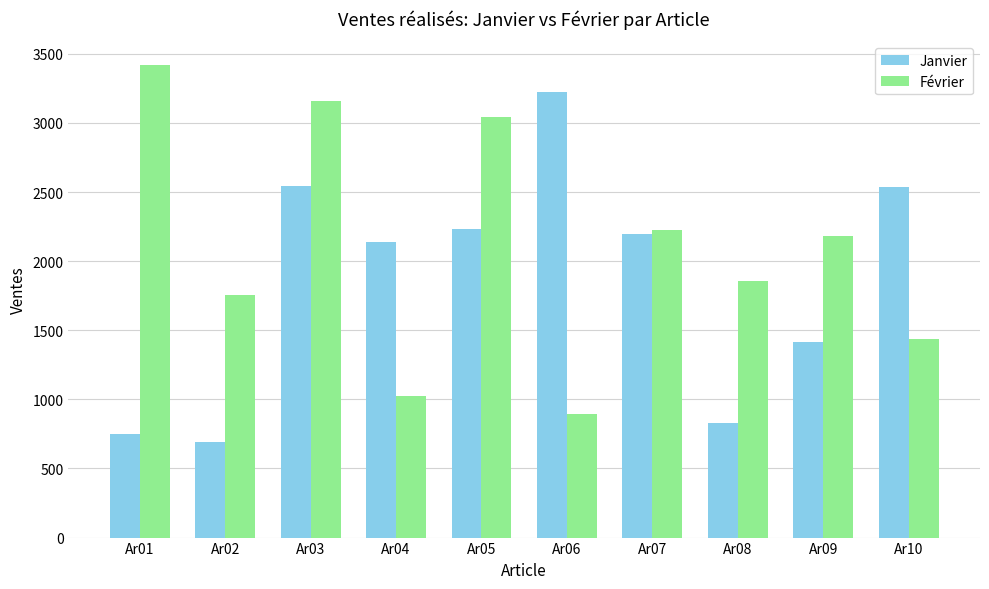

How many groups of bars are there?

10